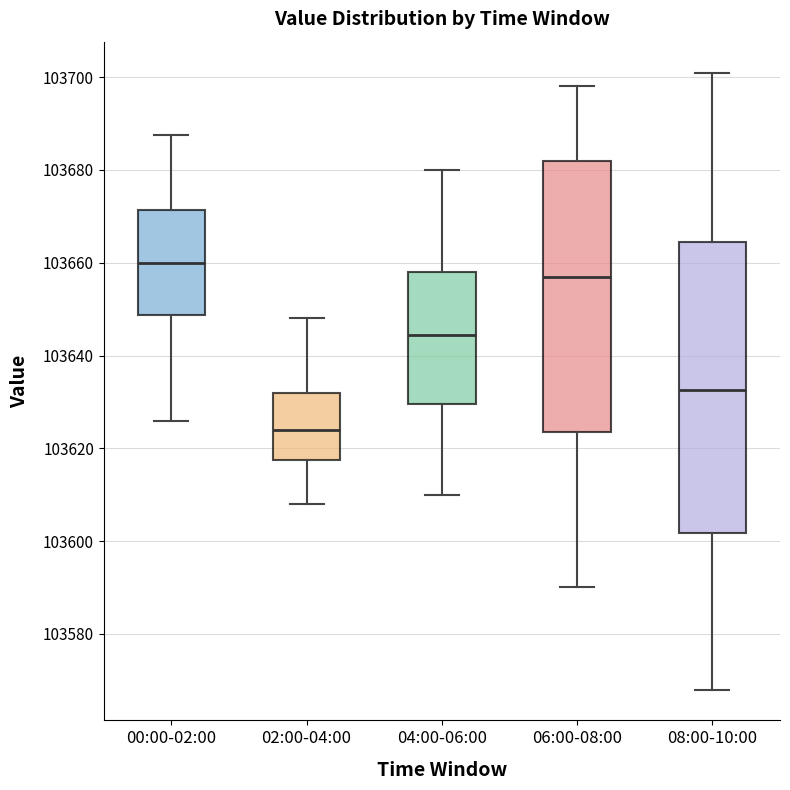

Where does the upper whisker of the box for 02:00-04:00 end on the y-axis? The values are not printed on the chart, so give them approximately, as read against the axis.

103648